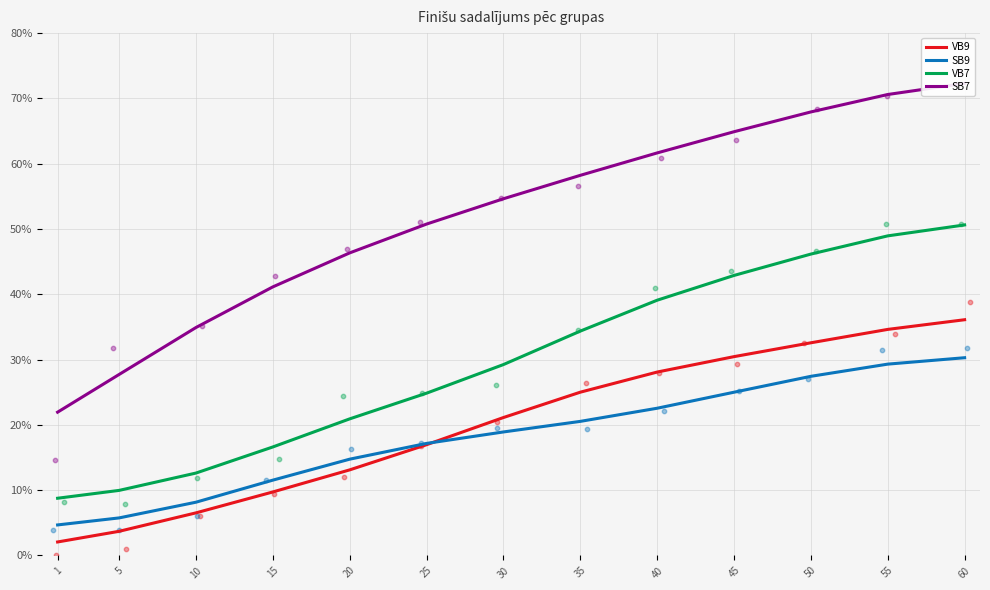

At how many categories does at least one series exceed 29?

11